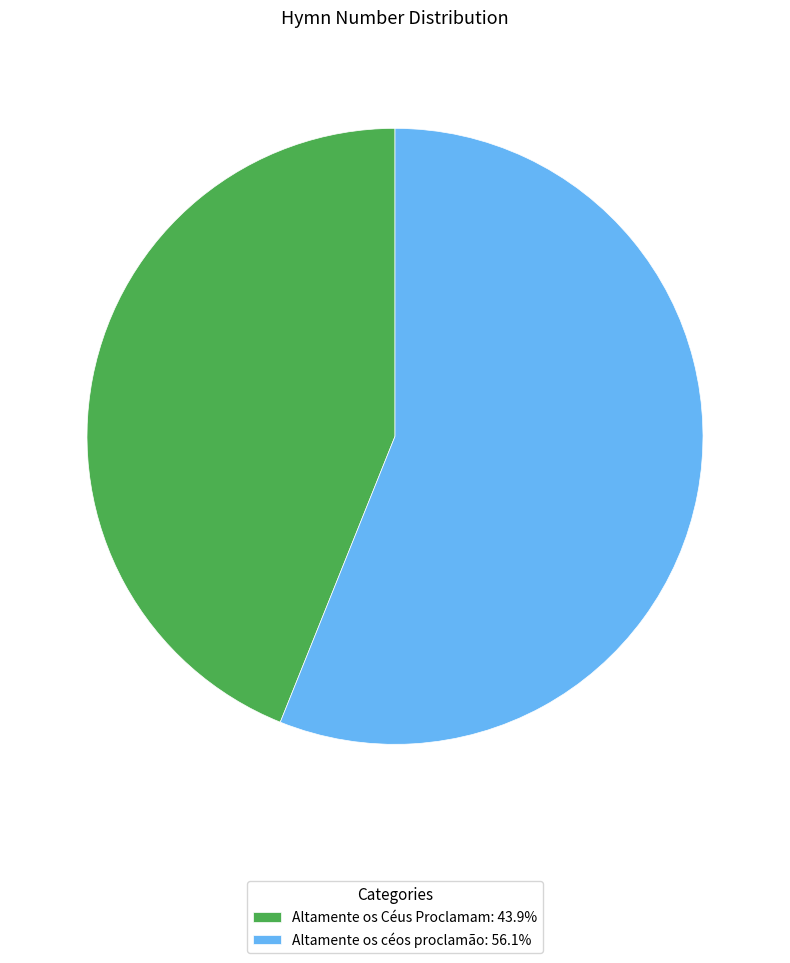

Rank the categories by value from highest to lowest.

Altamente os céos proclamão, Altamente os Céus Proclamam